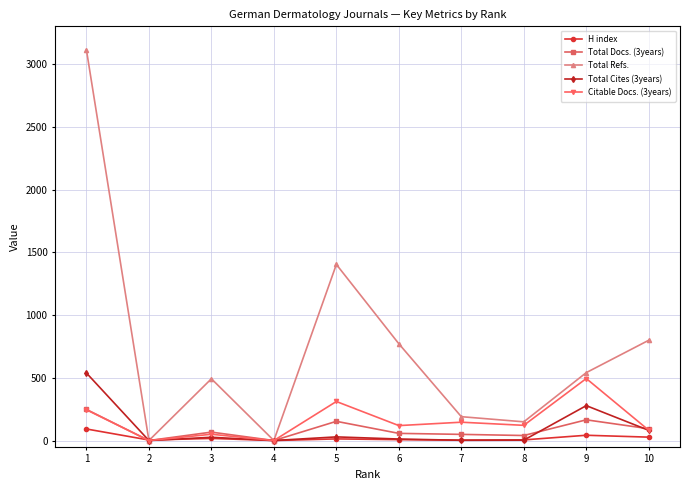

Which series has the largest range (max minus min)?

Total Refs.